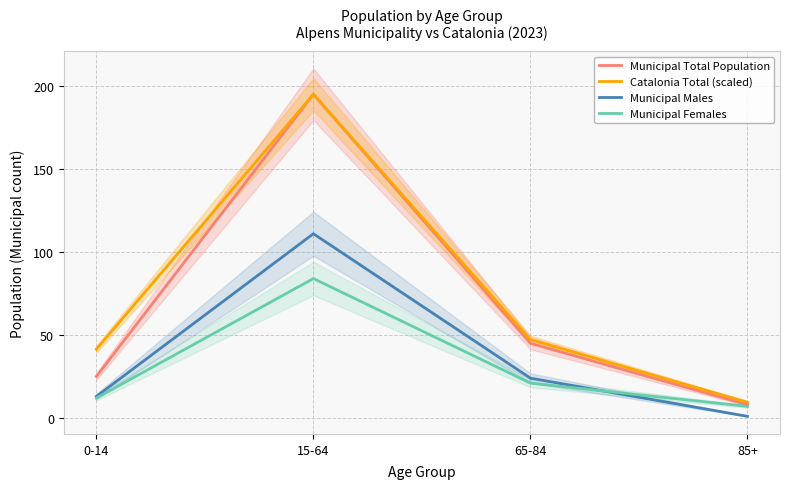

How many values in the Catalonia Total (scaled) series are below 47?

2